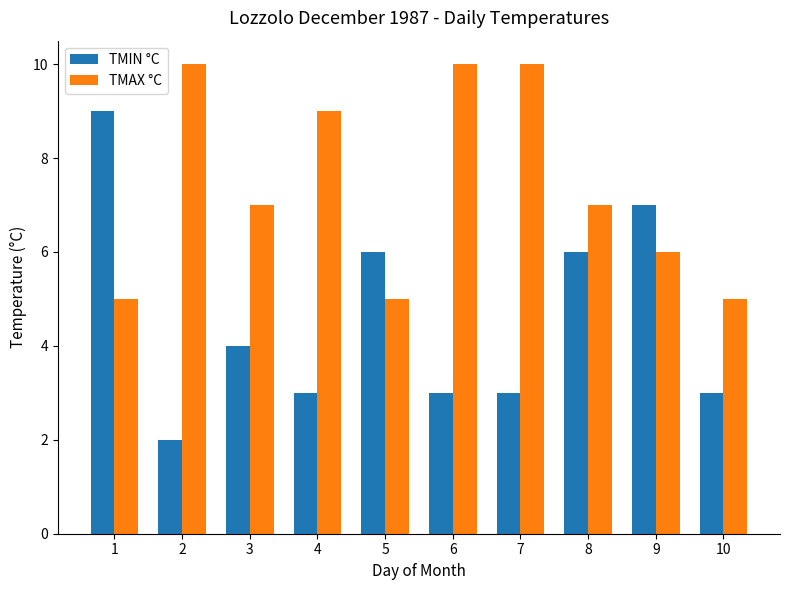

Which series has the largest range (max minus min)?

TMIN °C